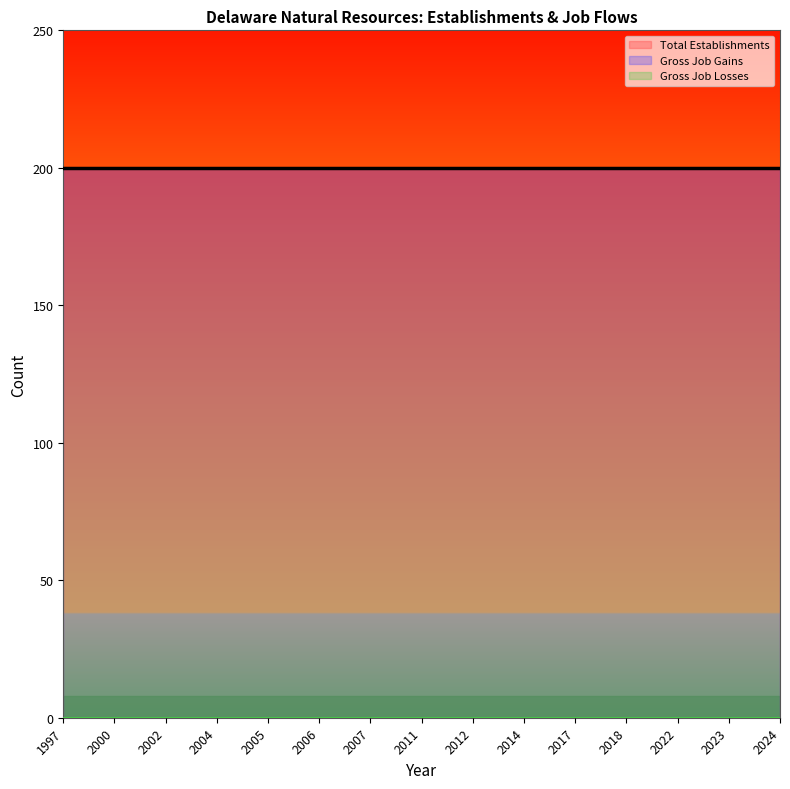

What is the minimum value for Total Establishments?

200